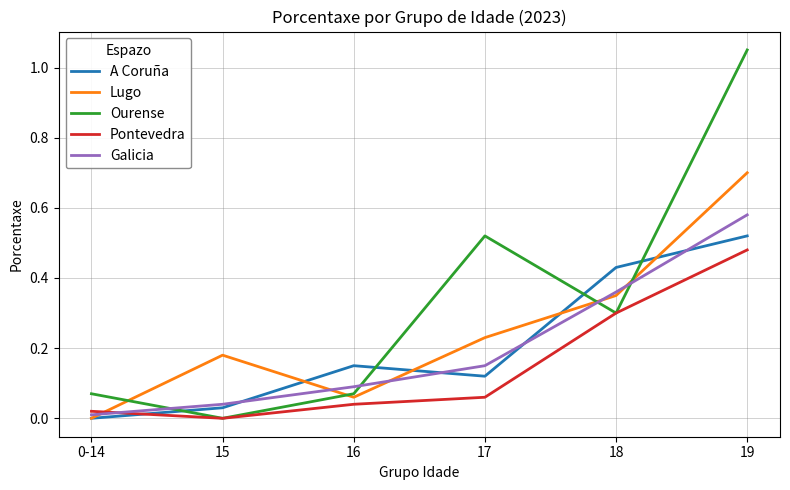

Is the value of Galicia at 16 greater than the value of Ourense at 17?

No